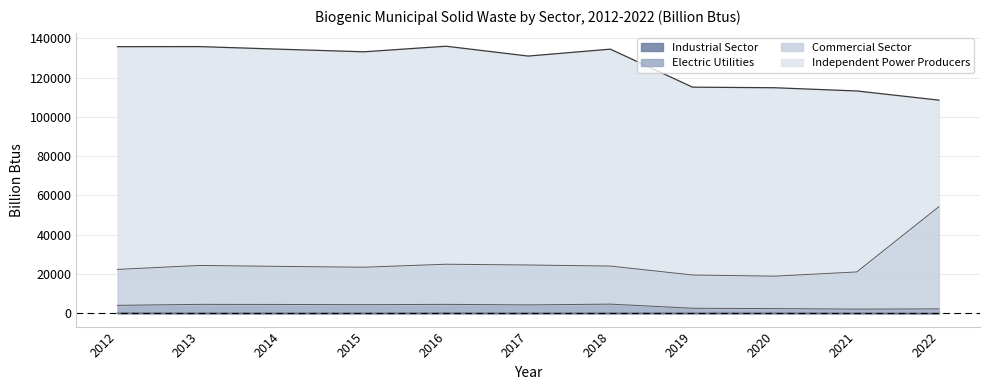

Where does the Commercial Sector series first go above 23840?

2013